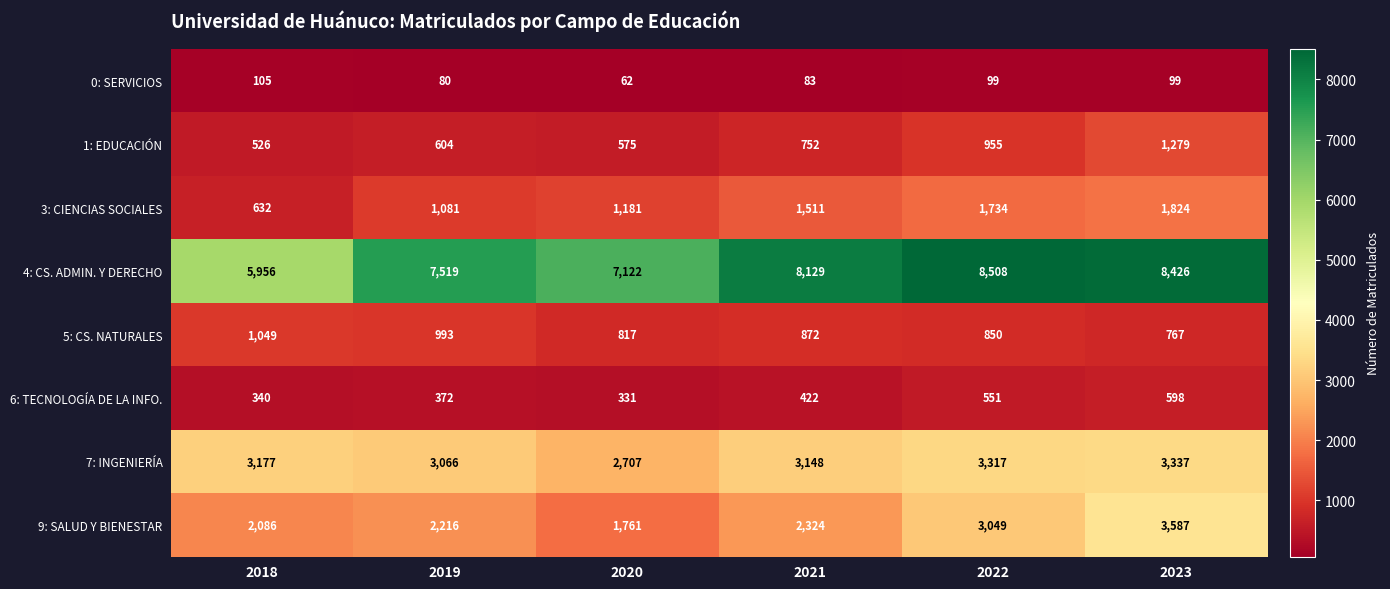

What is the difference between the maximum and minimum values in the 0: SERVICIOS series?

43